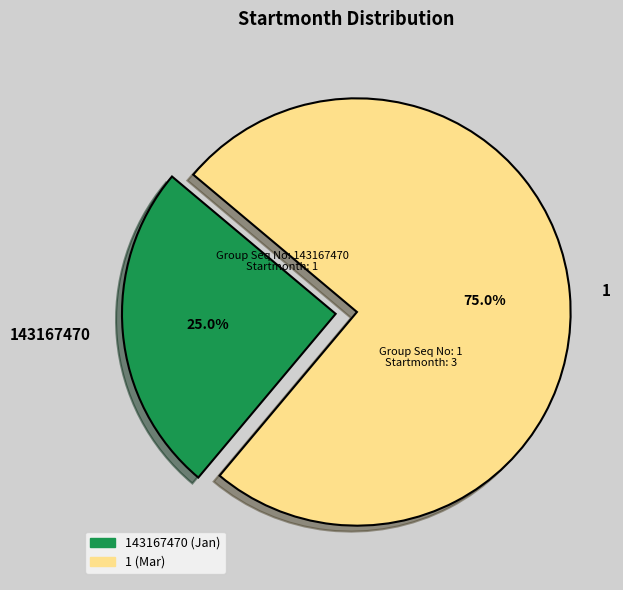

Between 143167470 and 1, which is larger?

1